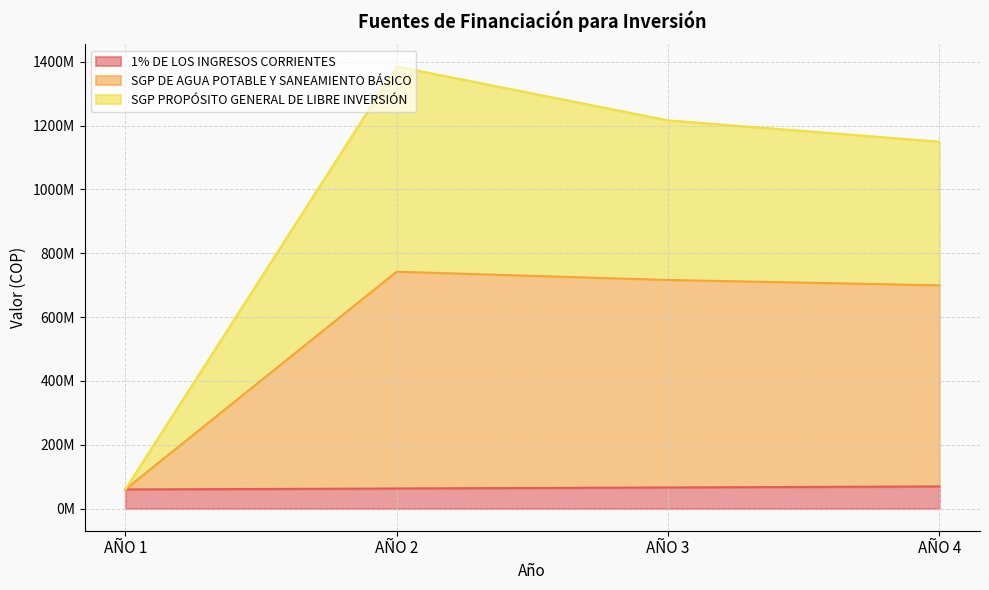

Reading right to left, what are all the values shown in this chart?

1% DE LOS INGRESOS CORRIENTES: AÑO 4=69507659	AÑO 3=66197771	AÑO 2=63045496	AÑO 1=60043330
SGP DE AGUA POTABLE Y SANEAMIENTO BÁSICO: AÑO 4=699507659	AÑO 3=716197771	AÑO 2=742045496	AÑO 1=60043330
SGP PROPÓSITO GENERAL DE LIBRE INVERSIÓN: AÑO 4=1149507659	AÑO 3=1216197771	AÑO 2=1385045496	AÑO 1=60043330